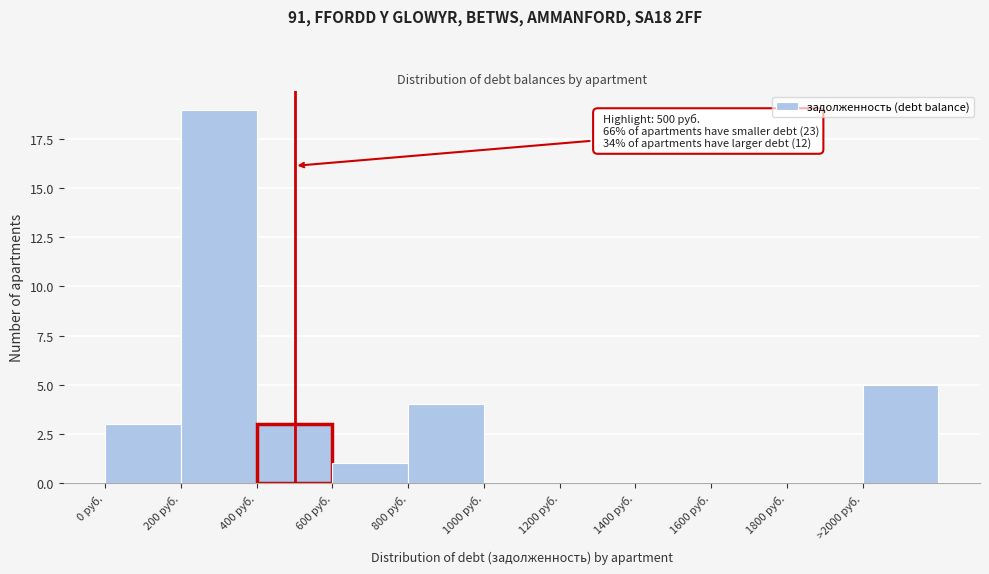

Reading right to left, what are all the values shown in this chart?

>2000 руб.=5	1800 руб.=0	1600 руб.=0	1400 руб.=0	1200 руб.=0	1000 руб.=0	800 руб.=4	600 руб.=1	400 руб.=3	200 руб.=19	0 руб.=3